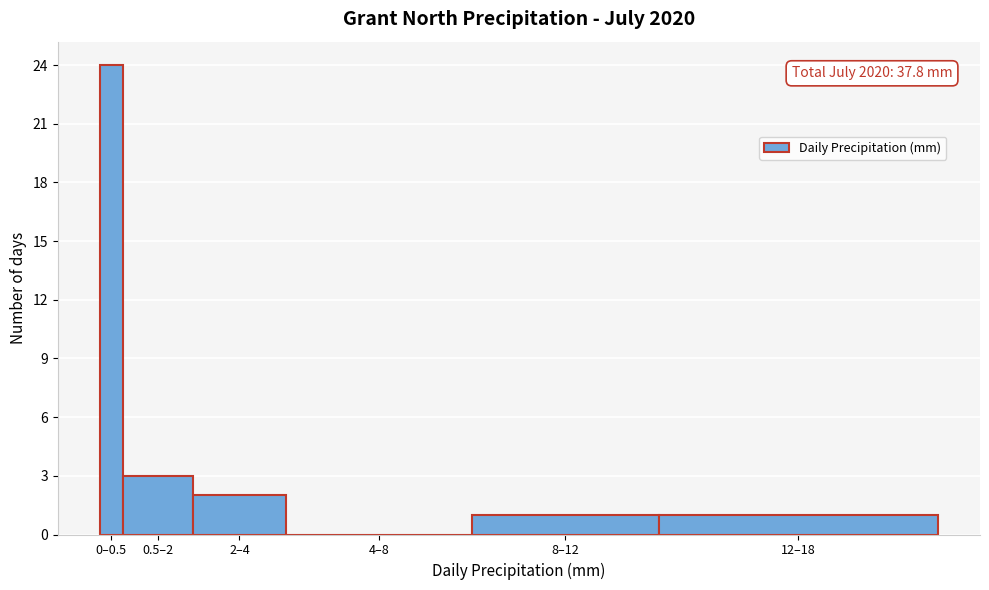

Reading left to right, what are all the values shown in this chart?

0–0.5=24	0.5–2=3	2–4=2	4–8=0	8–12=1	12–18=1